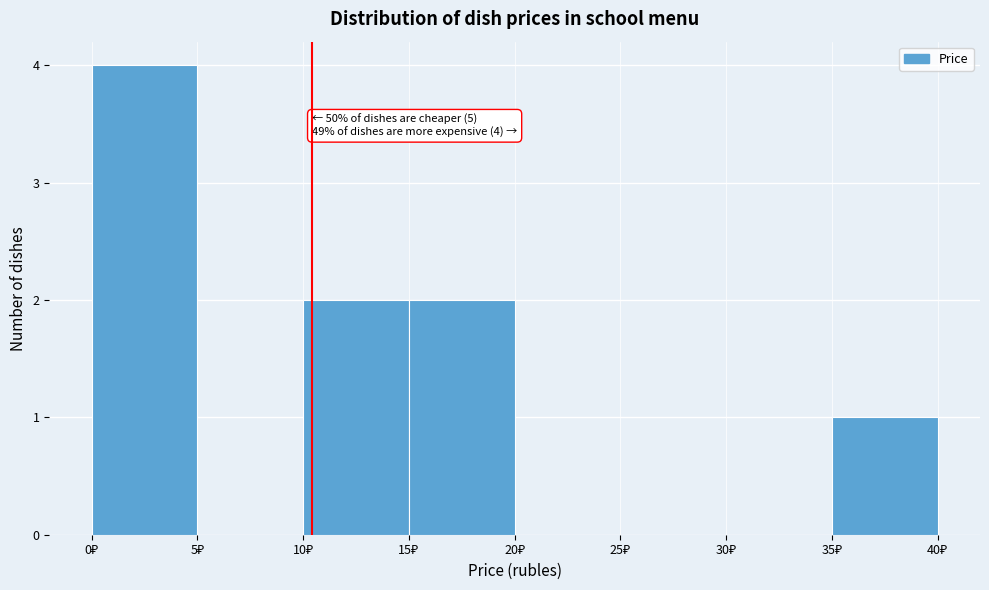

Which range on the x-axis has the tallest bar?

0 to 5